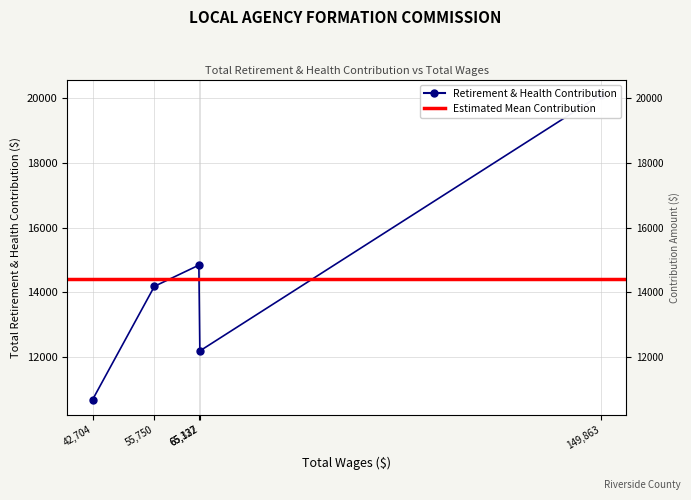

What is the sum of the values at 42704 and 55750?

24862